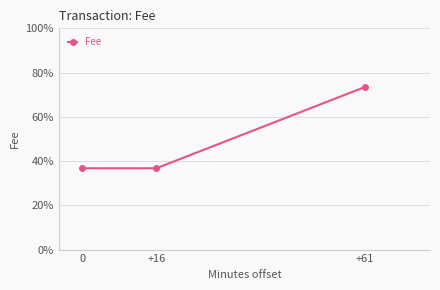

Is it true that the value at 0 is 0.0?

False